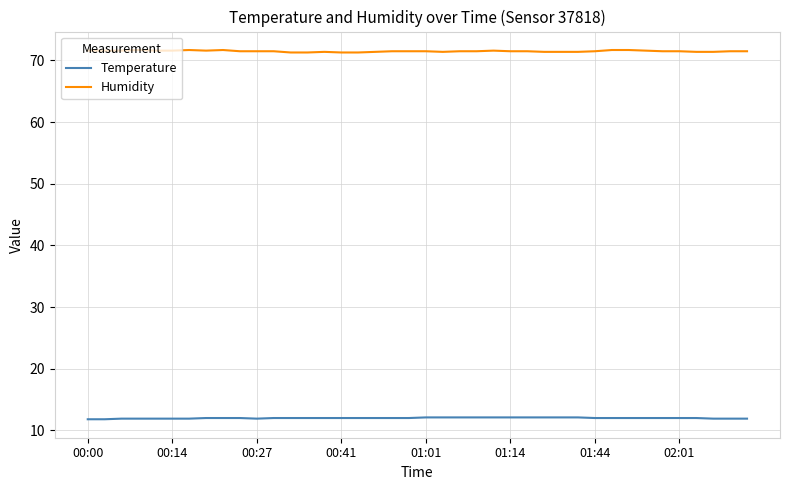

What is the maximum value shown in the chart?

71.7